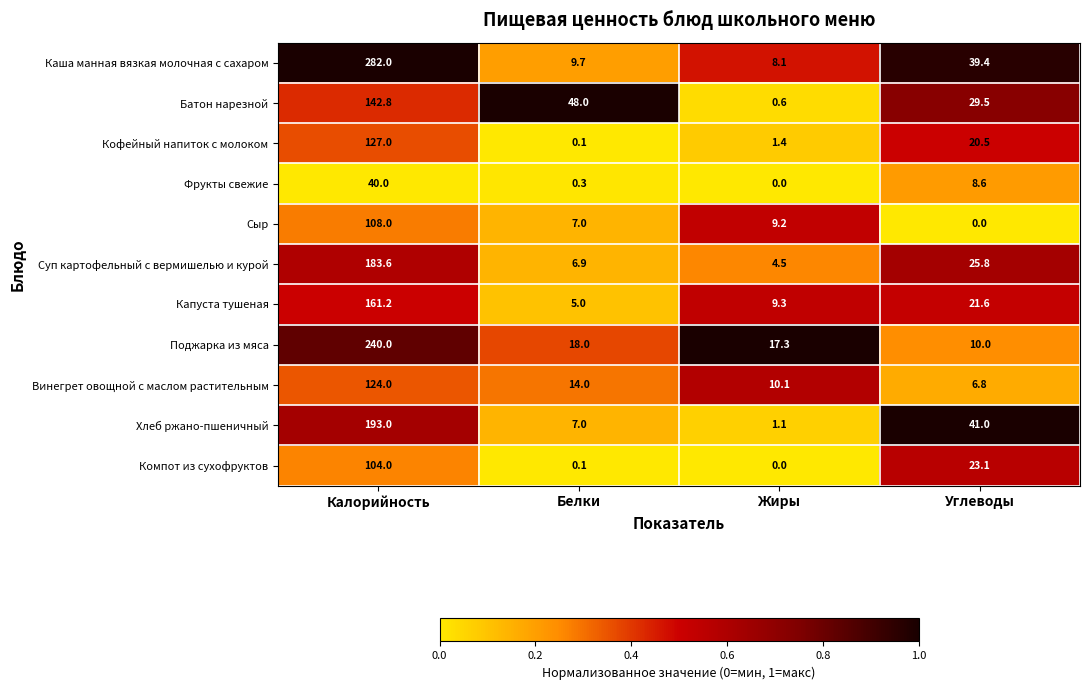

Which category has the highest value across all series?

Калорийность